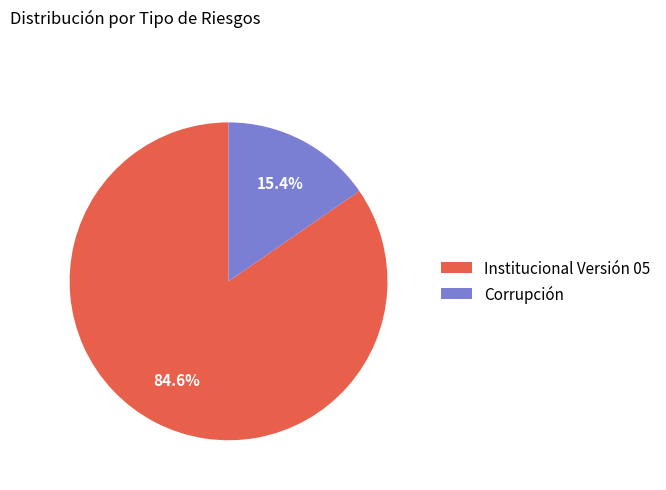

To the nearest percent, what percentage of the pie is Institucional Versión 05?

85%